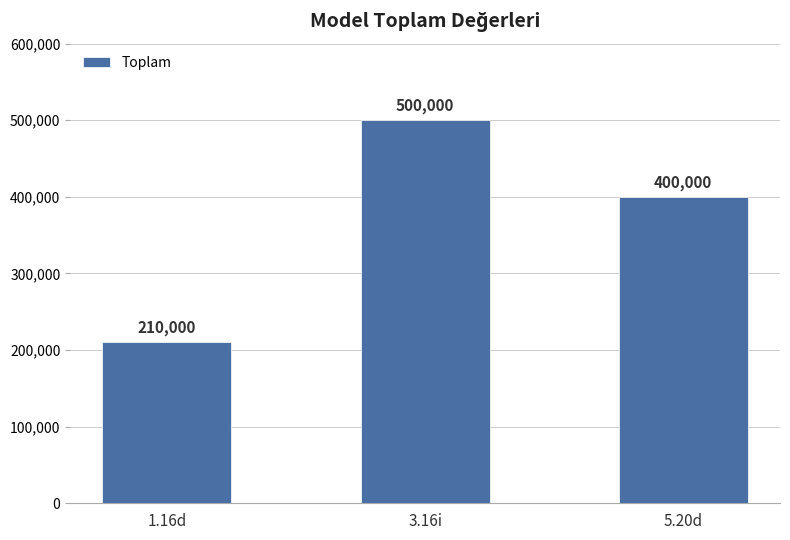

True or false: the data shows 635465 at 5.20d.

False